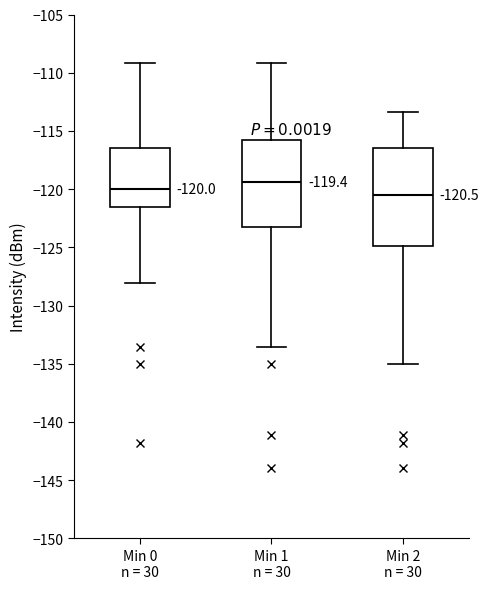

Which box is the tallest, from its lower edge to its upper edge?

Min 2 n = 30